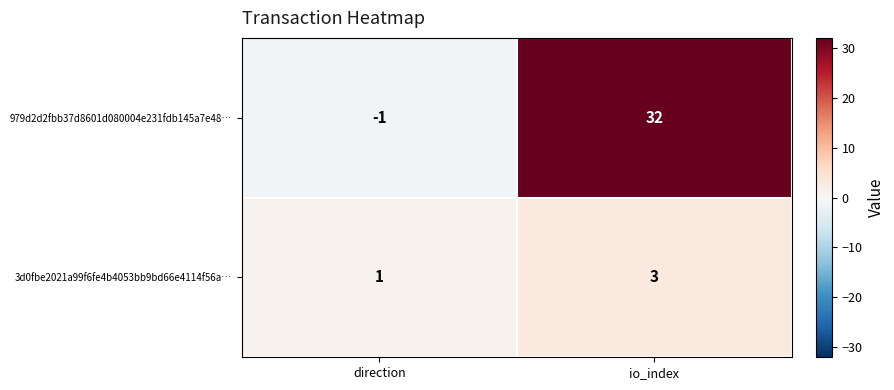

What is the sum of all 979d2d2fbb37d8601d080004e231fdb145a7e48… values?

31